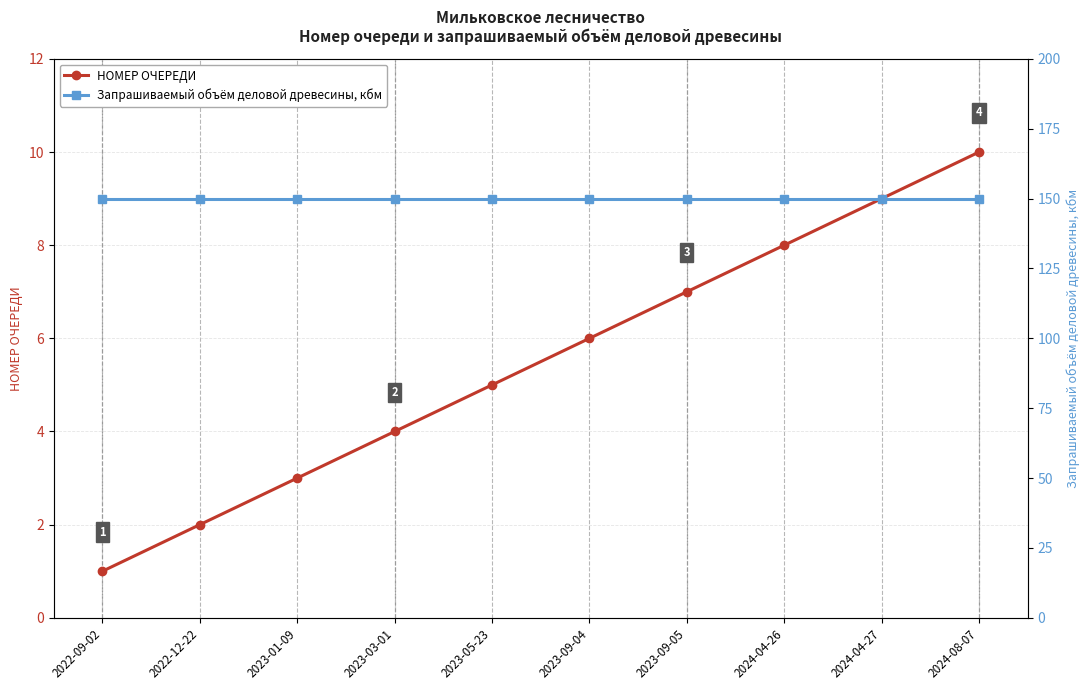

Between 2022-09-02 and 2023-09-05, which series saw the biggest shift?

НОМЕР ОЧЕРЕДИ